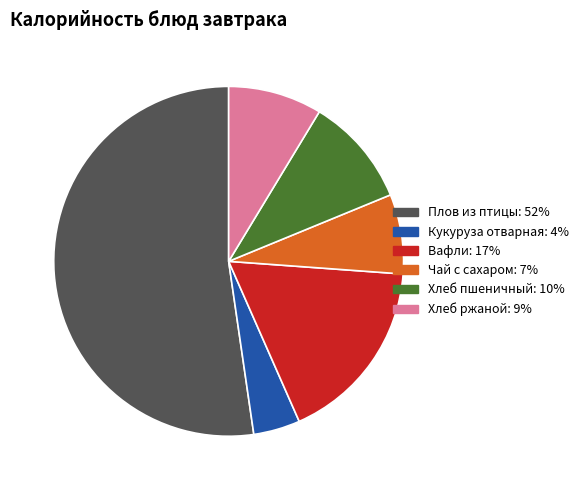

Which slice is the largest?

Плов из птицы